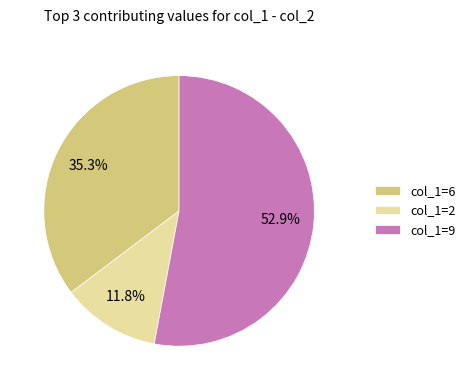

Which has a higher value, col_1=6 or col_1=2?

col_1=6